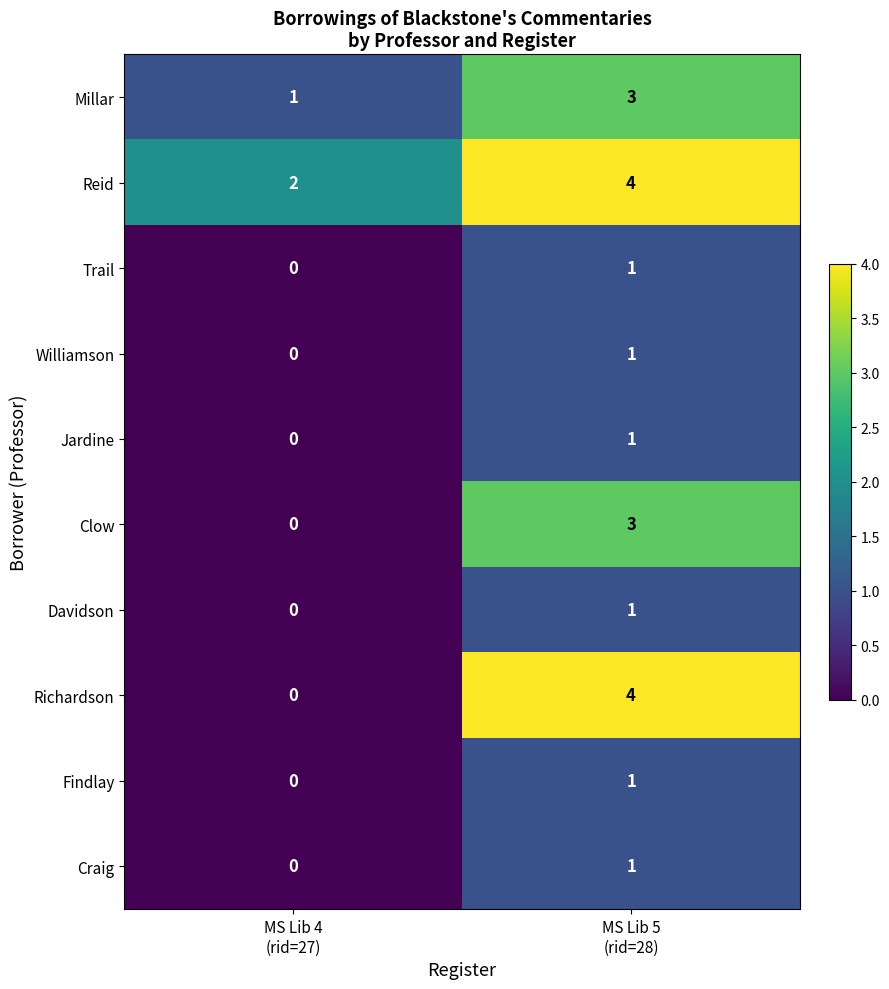

Which series has the largest total across all categories?

Reid